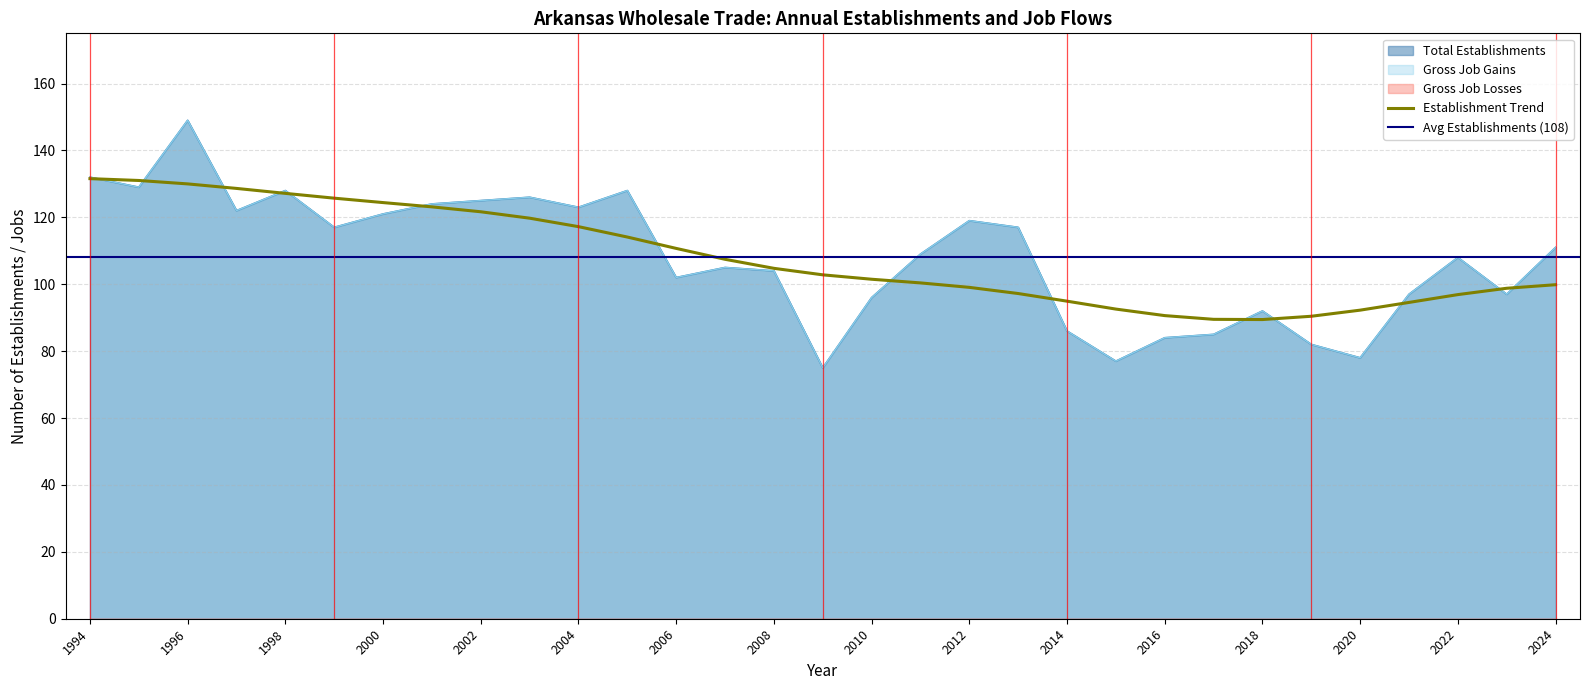

Does the chart display data point markers on the line(s)?

No